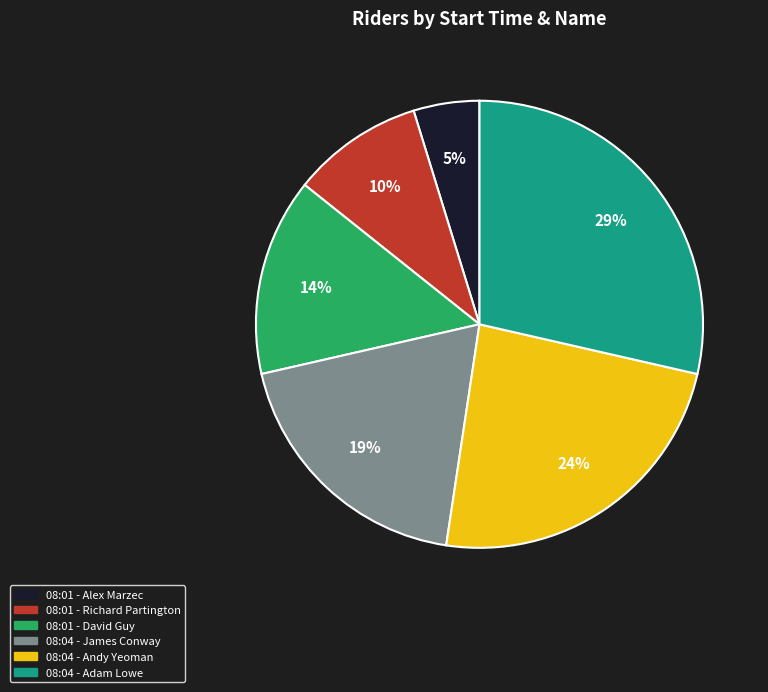

Is the sum of 08:01 - David Guy and 08:04 - Adam Lowe greater than half?

No